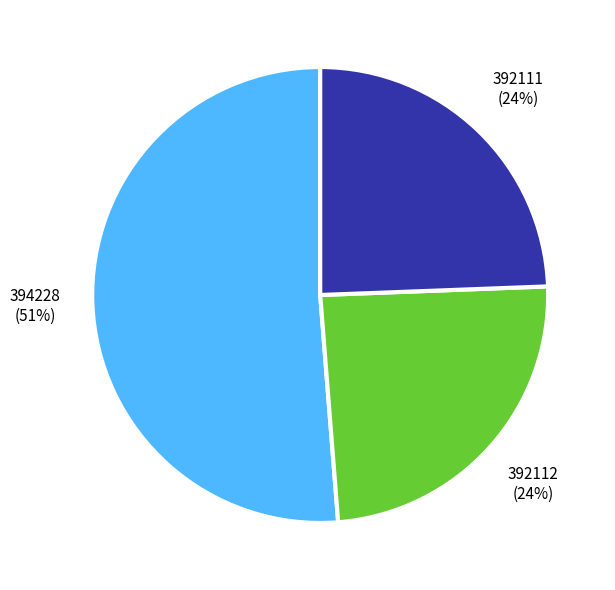

Is there a majority slice in this chart?

Yes